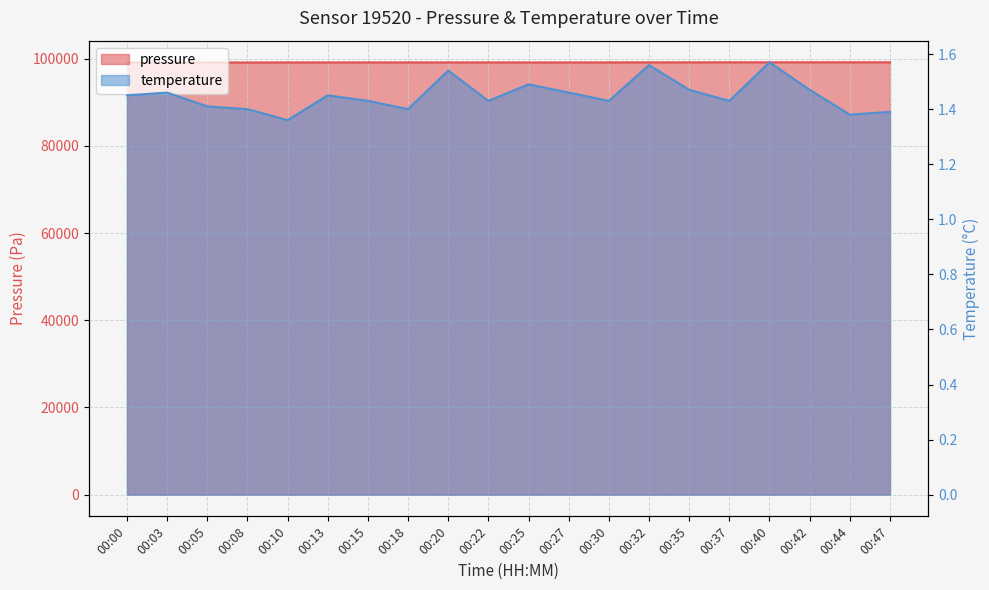

What is the value of the pressure point at the 2nd from the left?

99090.9